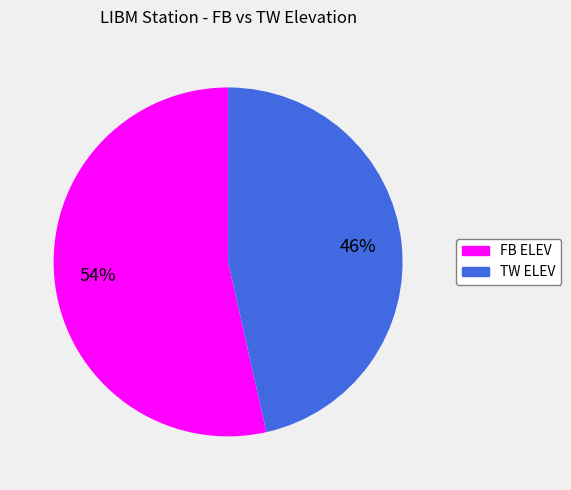

Which category has the biggest portion of the pie?

FB ELEV